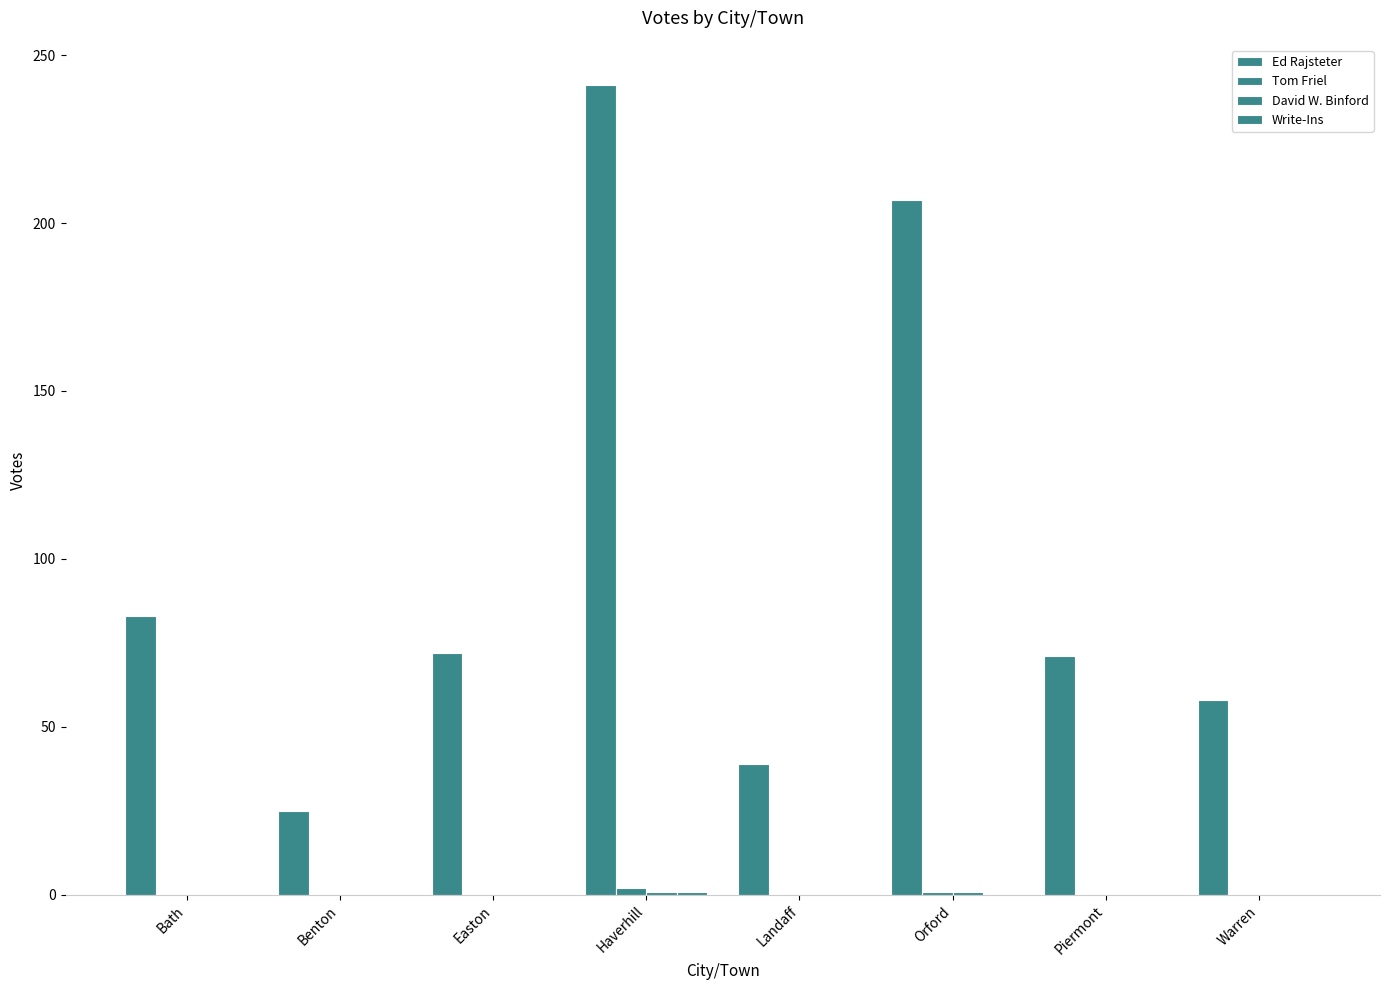

At which category is the sum across all series the highest?

Haverhill